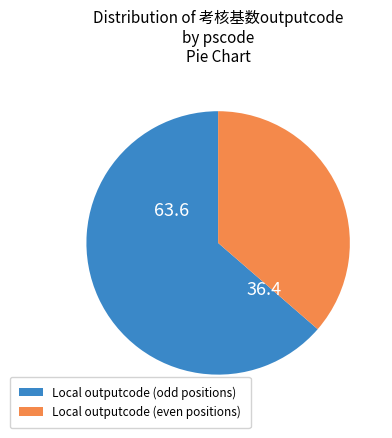

Is there a majority slice in this chart?

Yes